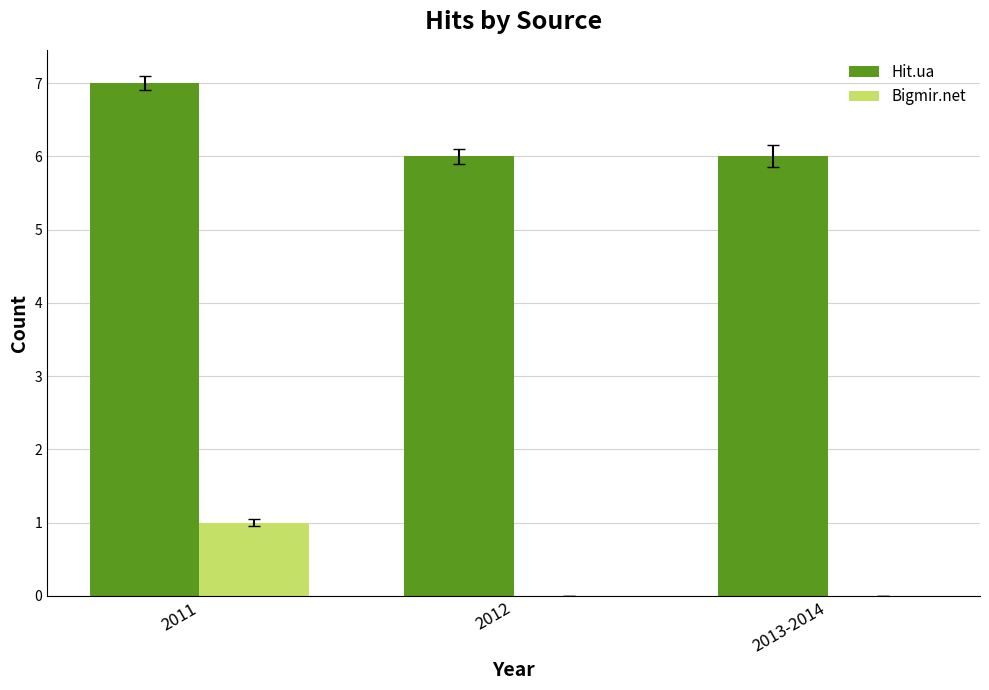

True or false: Bigmir.net has a value of 0 at 2013-2014.

True